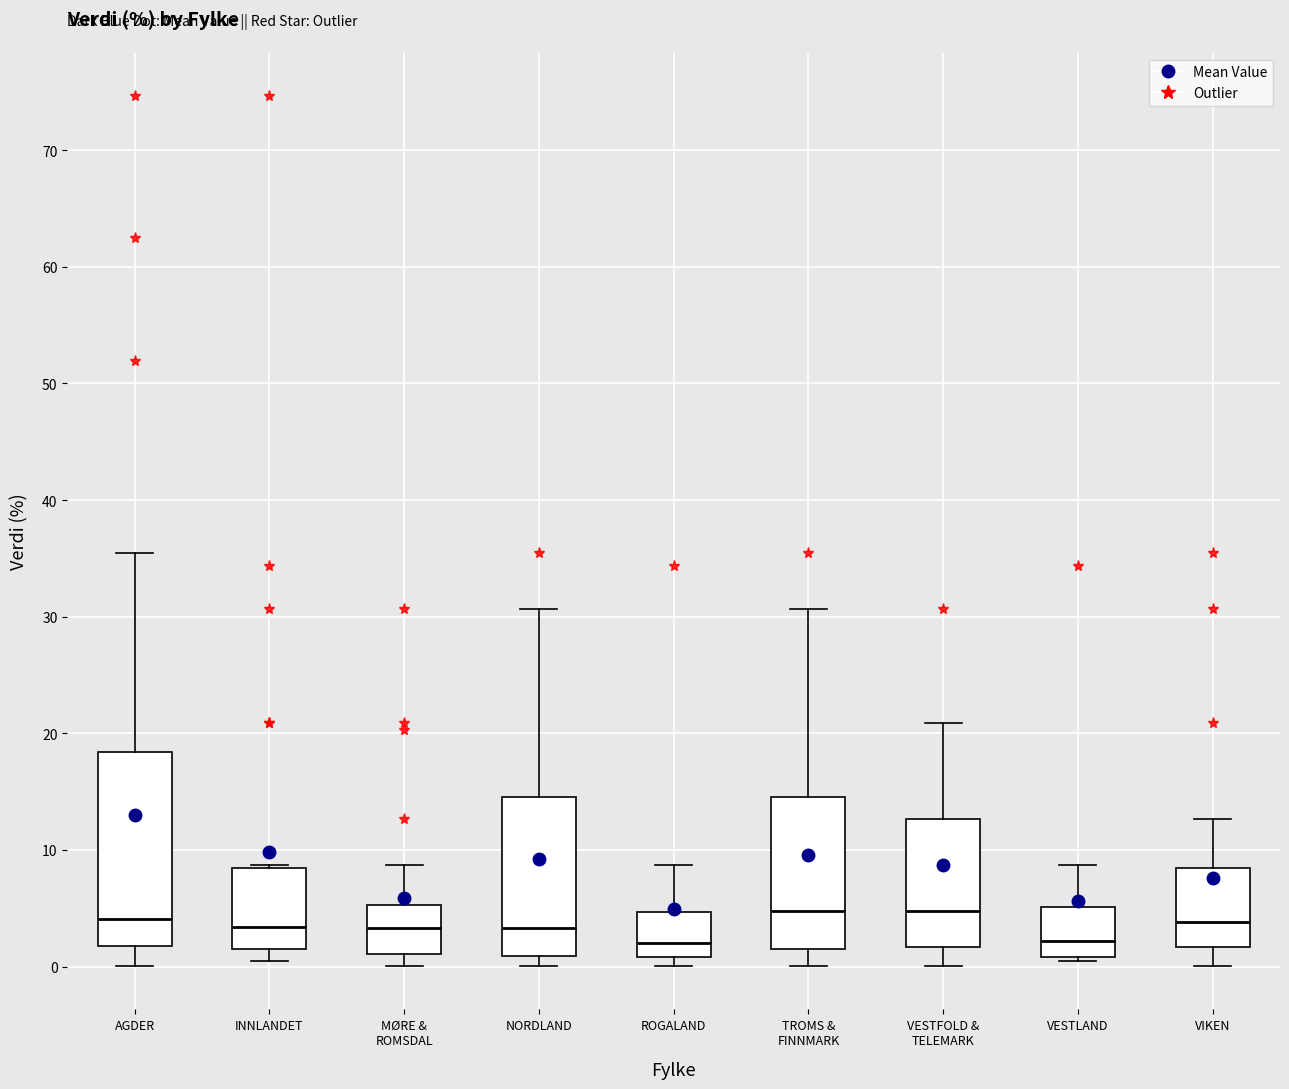

Which box is the tallest, from its lower edge to its upper edge?

AGDER